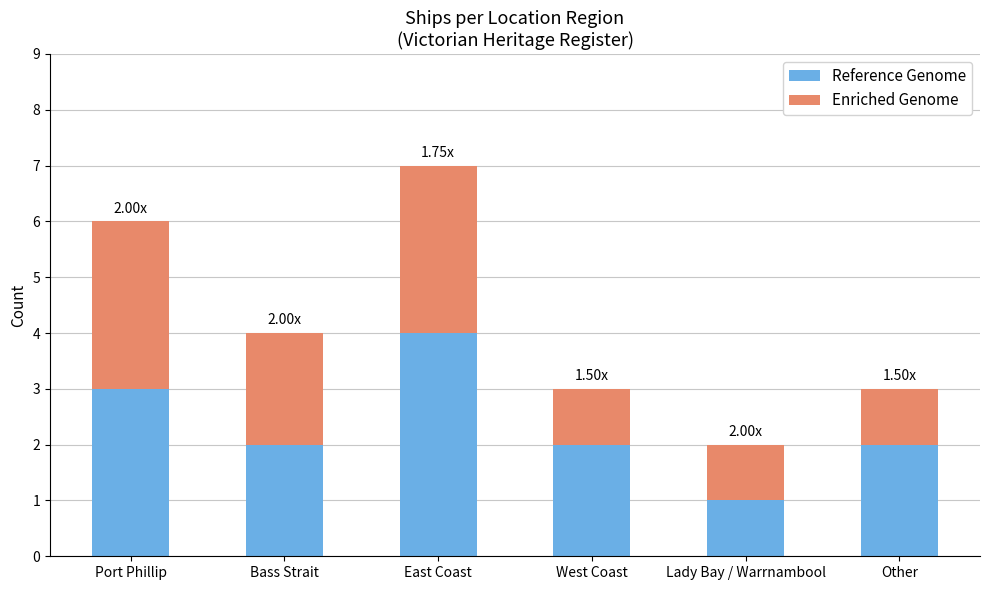

What value does the Reference Genome series have at Bass Strait?

2